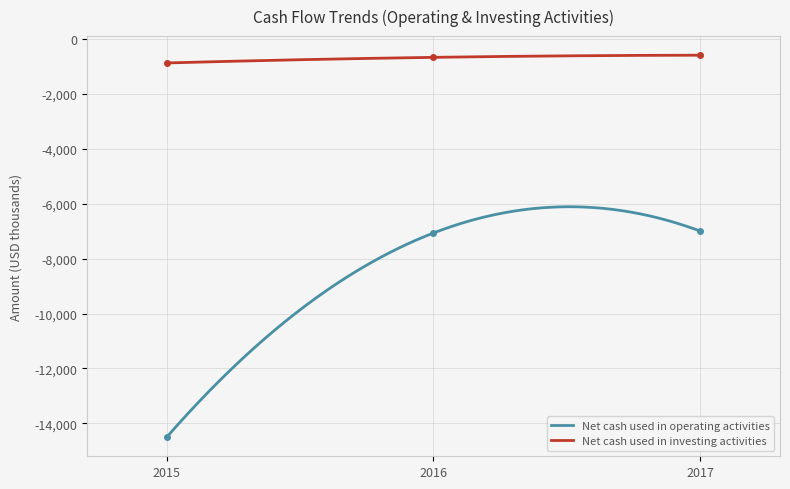

Count the Net cash used in investing activities values in the range -878 to -596.

3